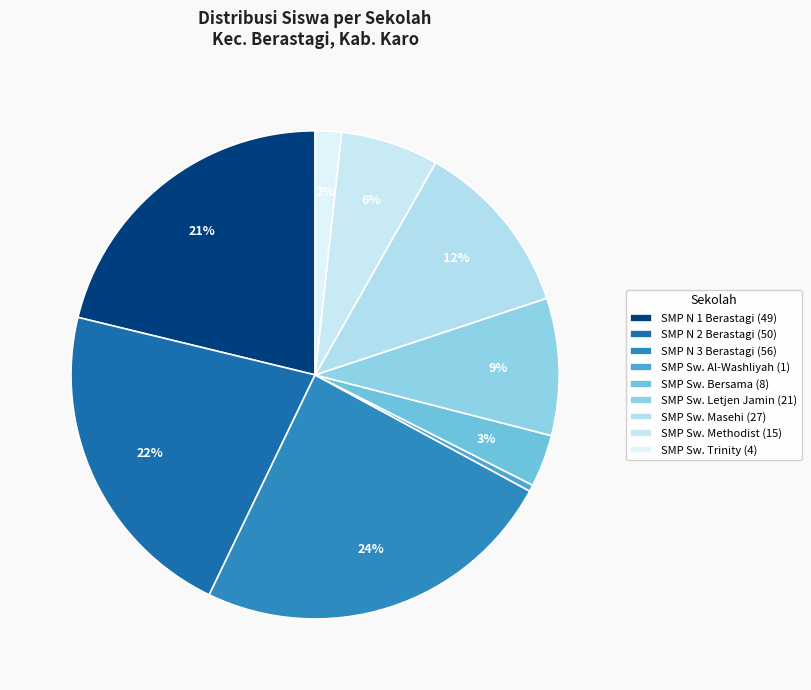

Count the number of slices in the pie.

9